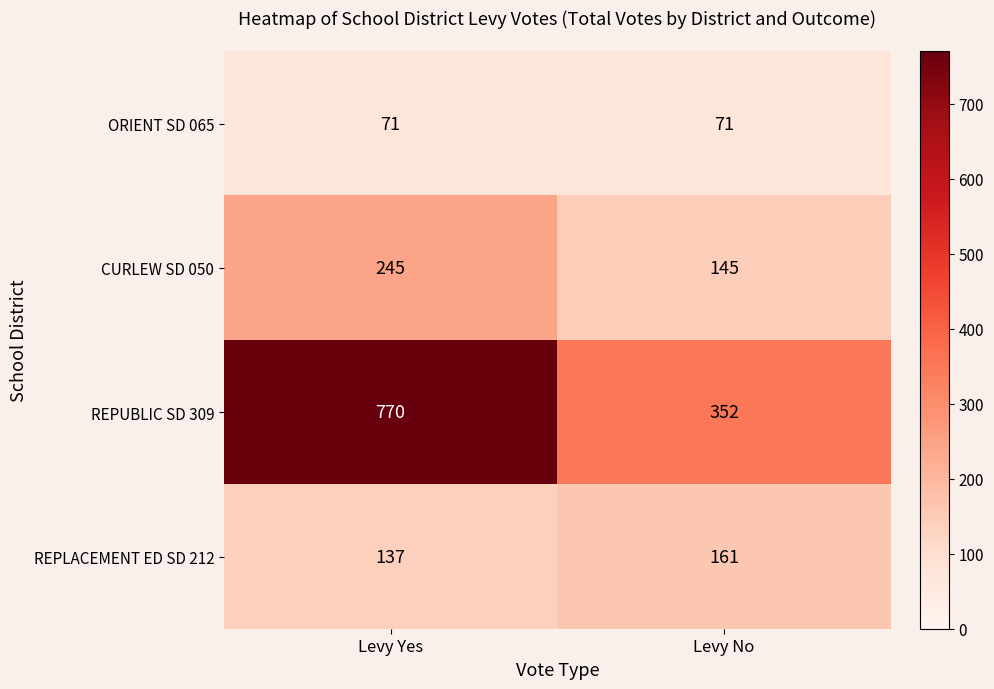

At how many categories does at least one series exceed 464?

1